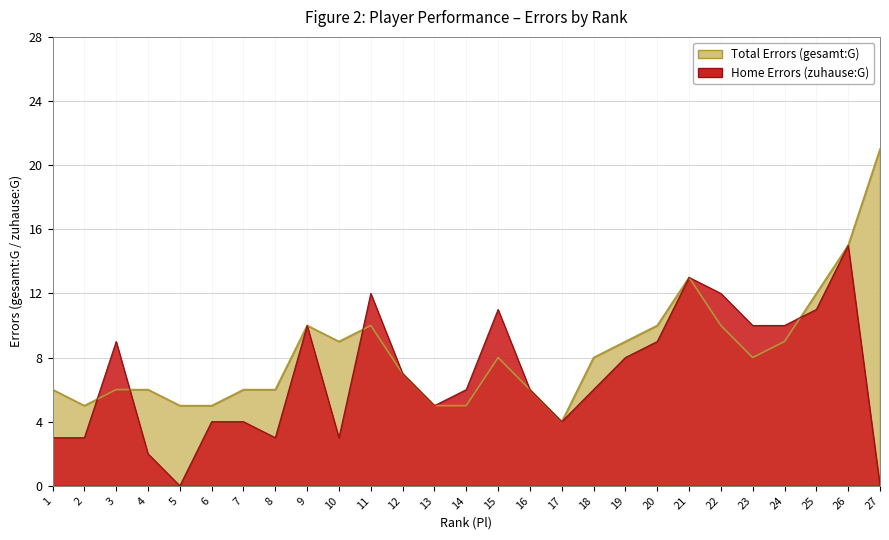

Which series has the largest total across all categories?

gesamt:G (Total Errors)